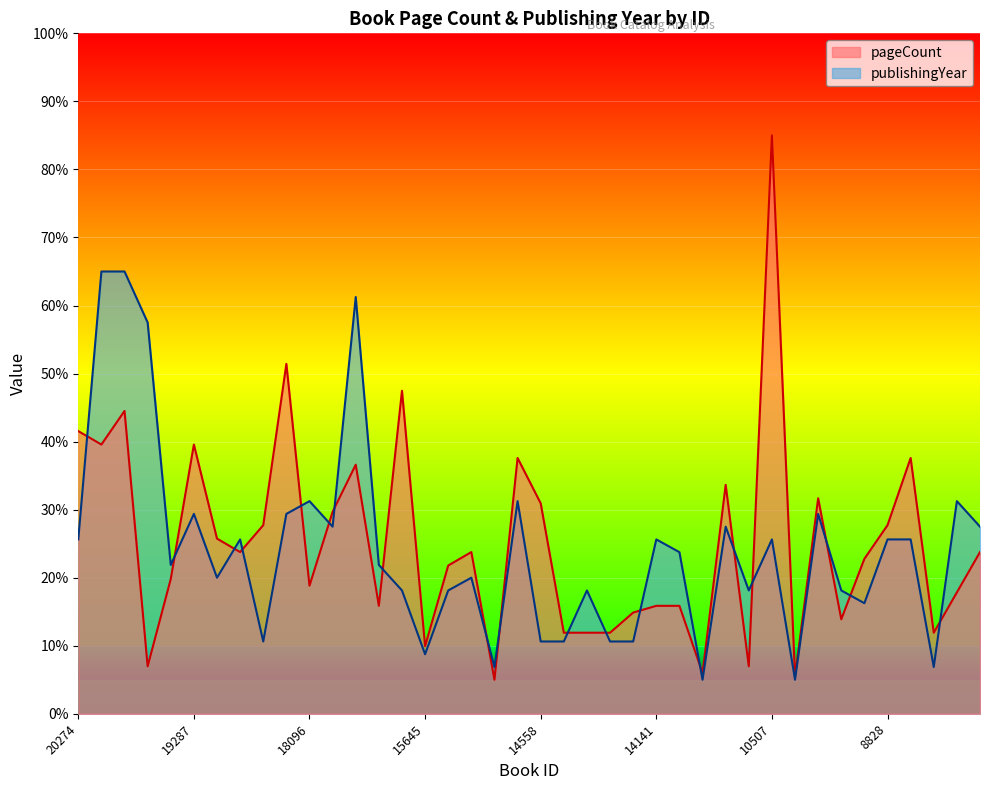

Reading left to right, transcribe all the data shown in this chart.

pageCount: 20274=41.5	20153=39.6	19889=44.5	19295=7.0	19289=19.8	19287=39.6	19209=25.7	19011=23.8	18644=27.7	18479=51.4	18096=18.8	17441=29.7	17287=36.6	16941=15.9	15848=47.5	15645=9.9	15618=21.8	15104=23.8	14732=5.0	14731=37.6	14558=30.9	14497=11.9	14472=11.9	14271=11.9	14270=14.9	14141=15.9	13850=15.9	12098=6.0	11610=33.6	10543=7.0	10507=85.0	10244=5.5	10080=31.7	10078=13.9	9911=22.8	8828=27.7	7026=37.6	6608=11.9	6280=17.8	5472=23.8
publishingYear: 20274=25.6	20153=65.0	19889=65.0	19295=57.5	19289=21.9	19287=29.4	19209=20.0	19011=25.6	18644=10.6	18479=29.4	18096=31.2	17441=27.5	17287=61.2	16941=21.9	15848=18.1	15645=8.8	15618=18.1	15104=20.0	14732=6.9	14731=31.2	14558=10.6	14497=10.6	14472=18.1	14271=10.6	14270=10.6	14141=25.6	13850=23.8	12098=5.0	11610=27.5	10543=18.1	10507=25.6	10244=5.0	10080=29.4	10078=18.1	9911=16.2	8828=25.6	7026=25.6	6608=6.9	6280=31.2	5472=27.5